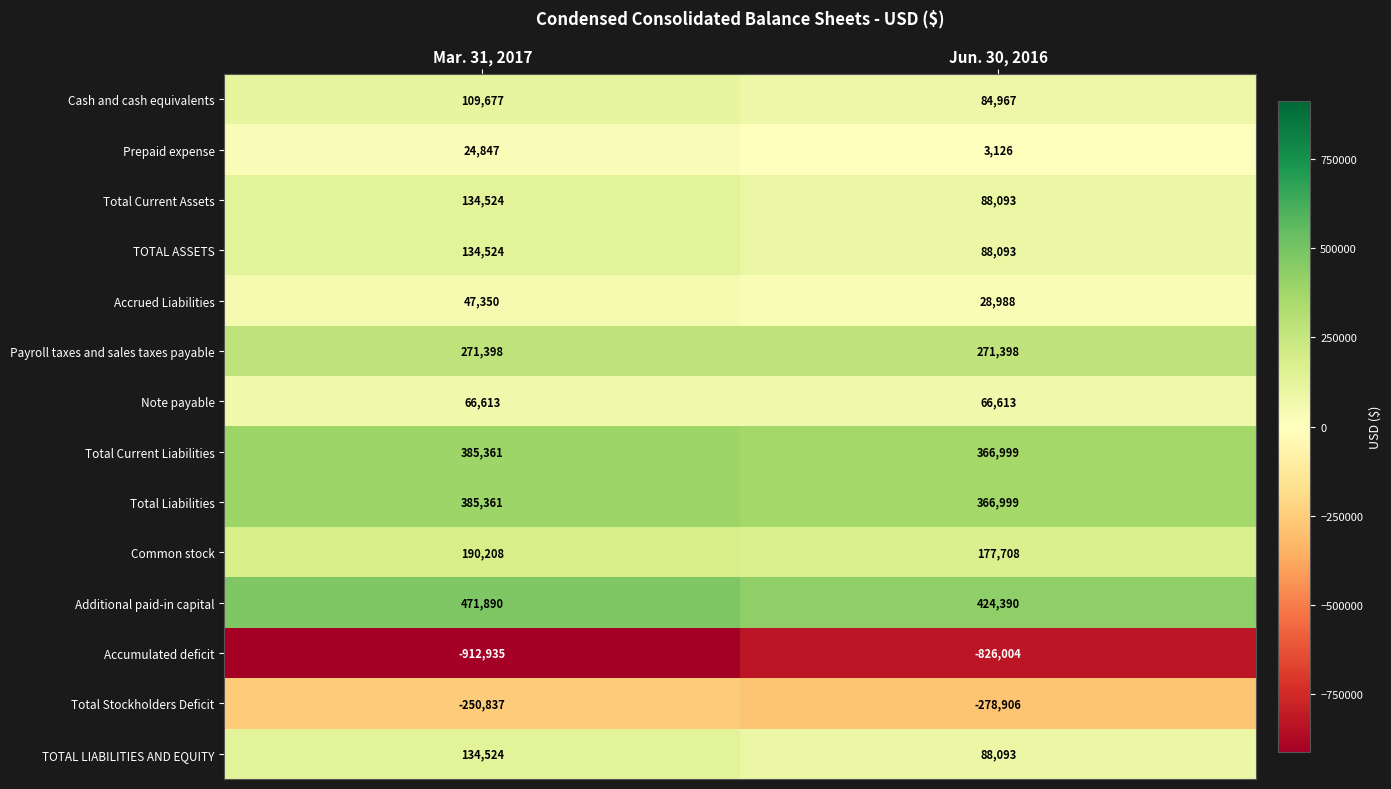

At which category is the sum across all series the highest?

Mar. 31, 2017